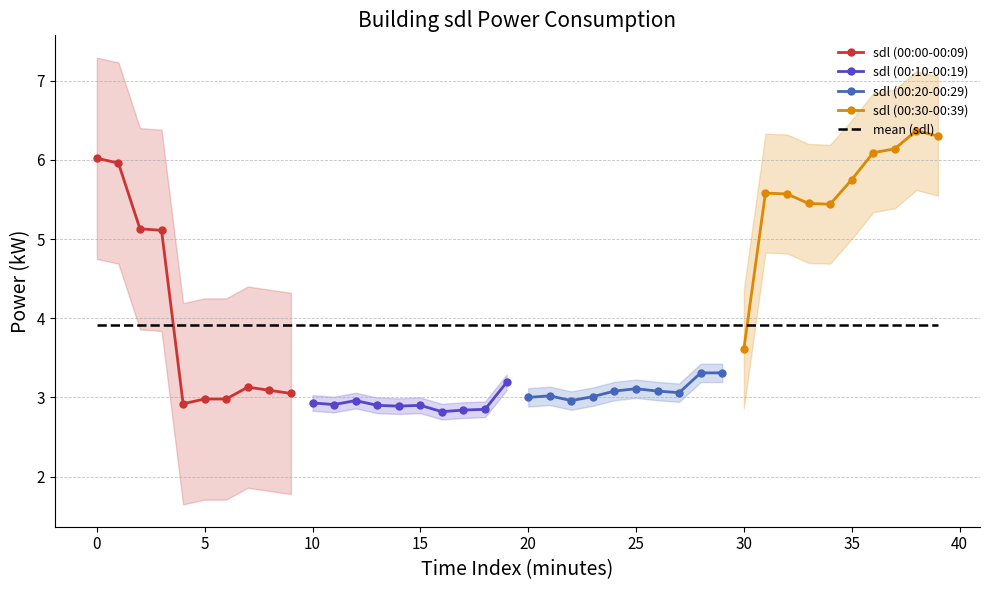

Is it true that sdl (00:00-00:09) equals 1.3 at 5?

False